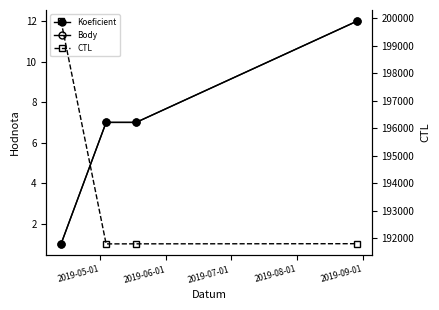

What is the average value of the CTL series?

193828